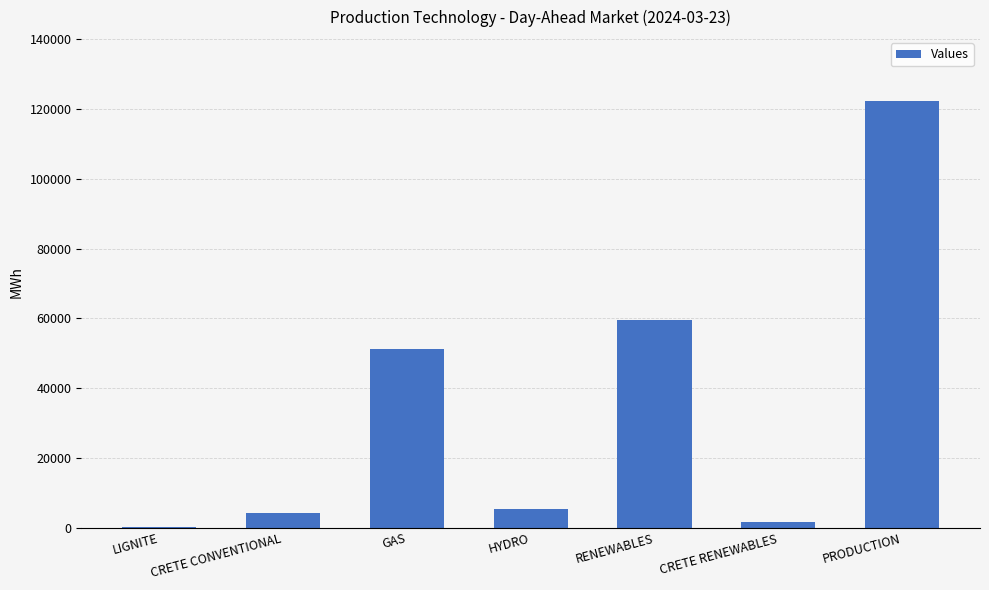

Between GAS and CRETE RENEWABLES, which is larger?

GAS